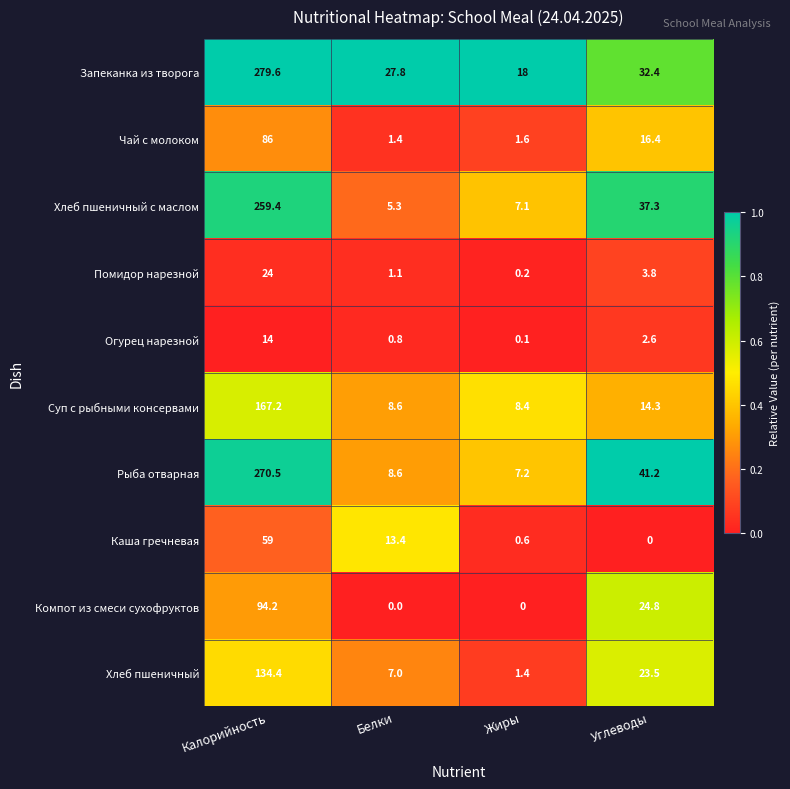

At which label is Каша гречневая closest to 29?

Белки